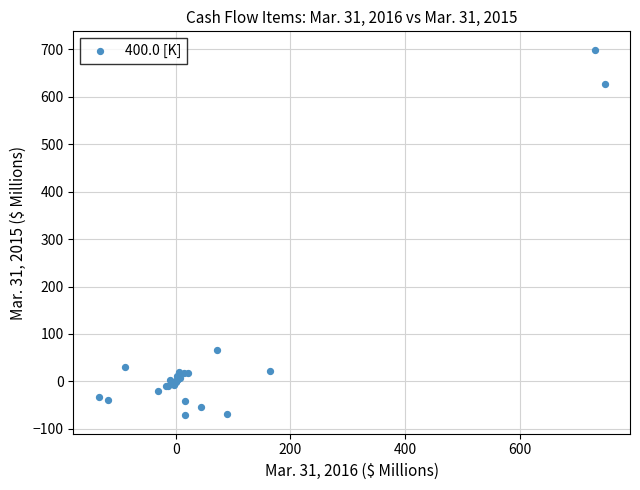

What Y value in the scatter plot is closest to 313?

65.7